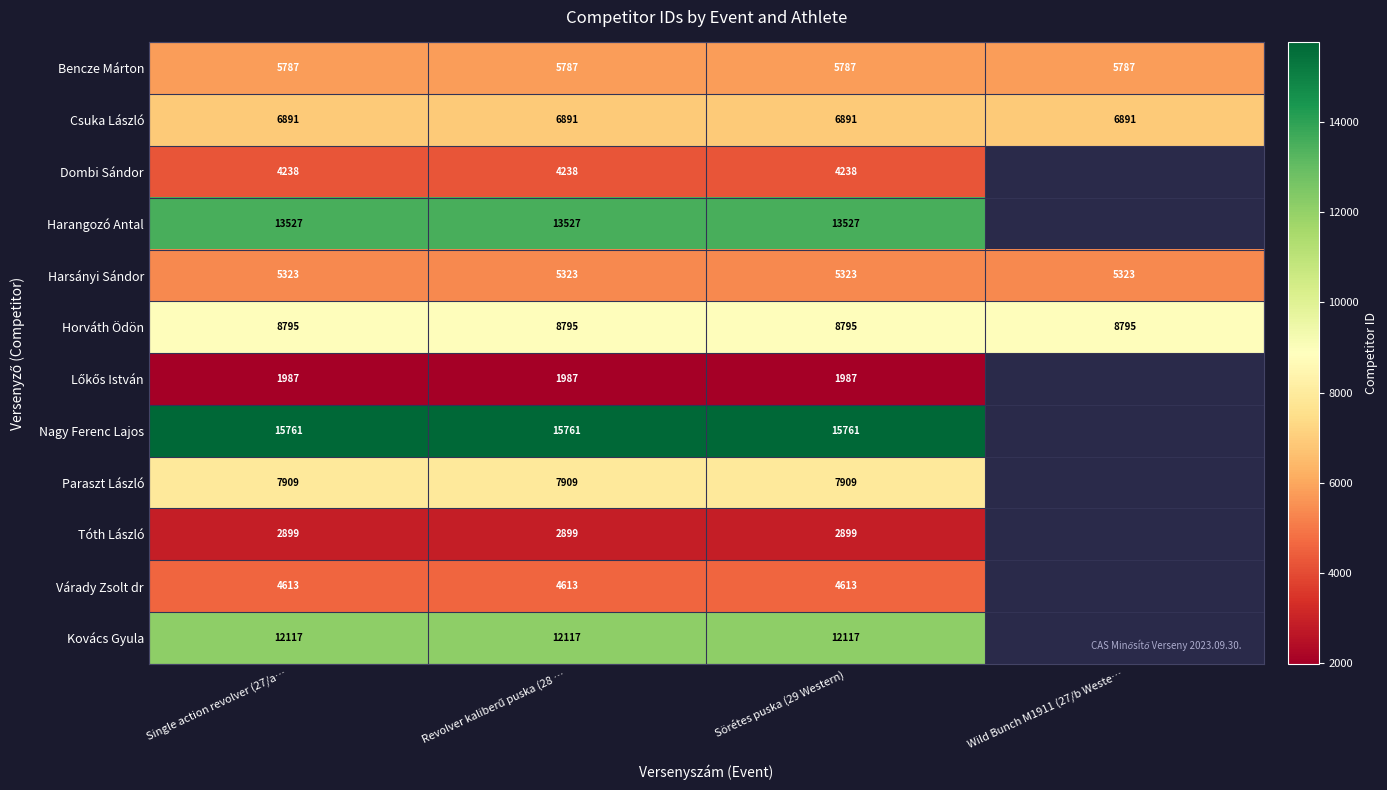

Which has a higher value, Wild Bunch M1911 (27/b Weste… or Sörétes puska (29 Western)?

Wild Bunch M1911 (27/b Weste…